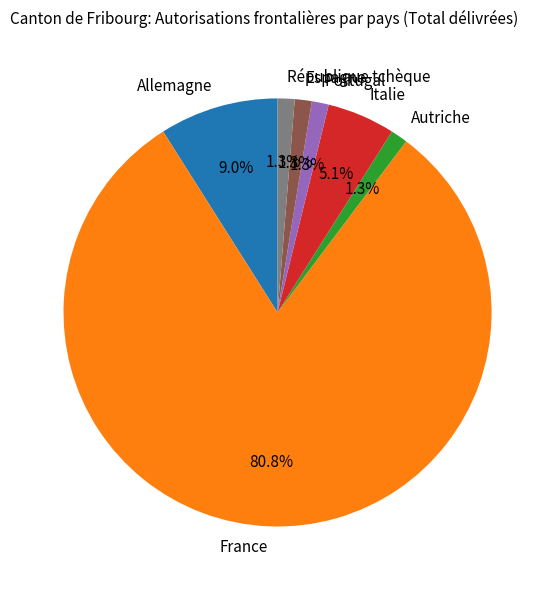

Which has a higher value, Italie or Autriche?

Italie